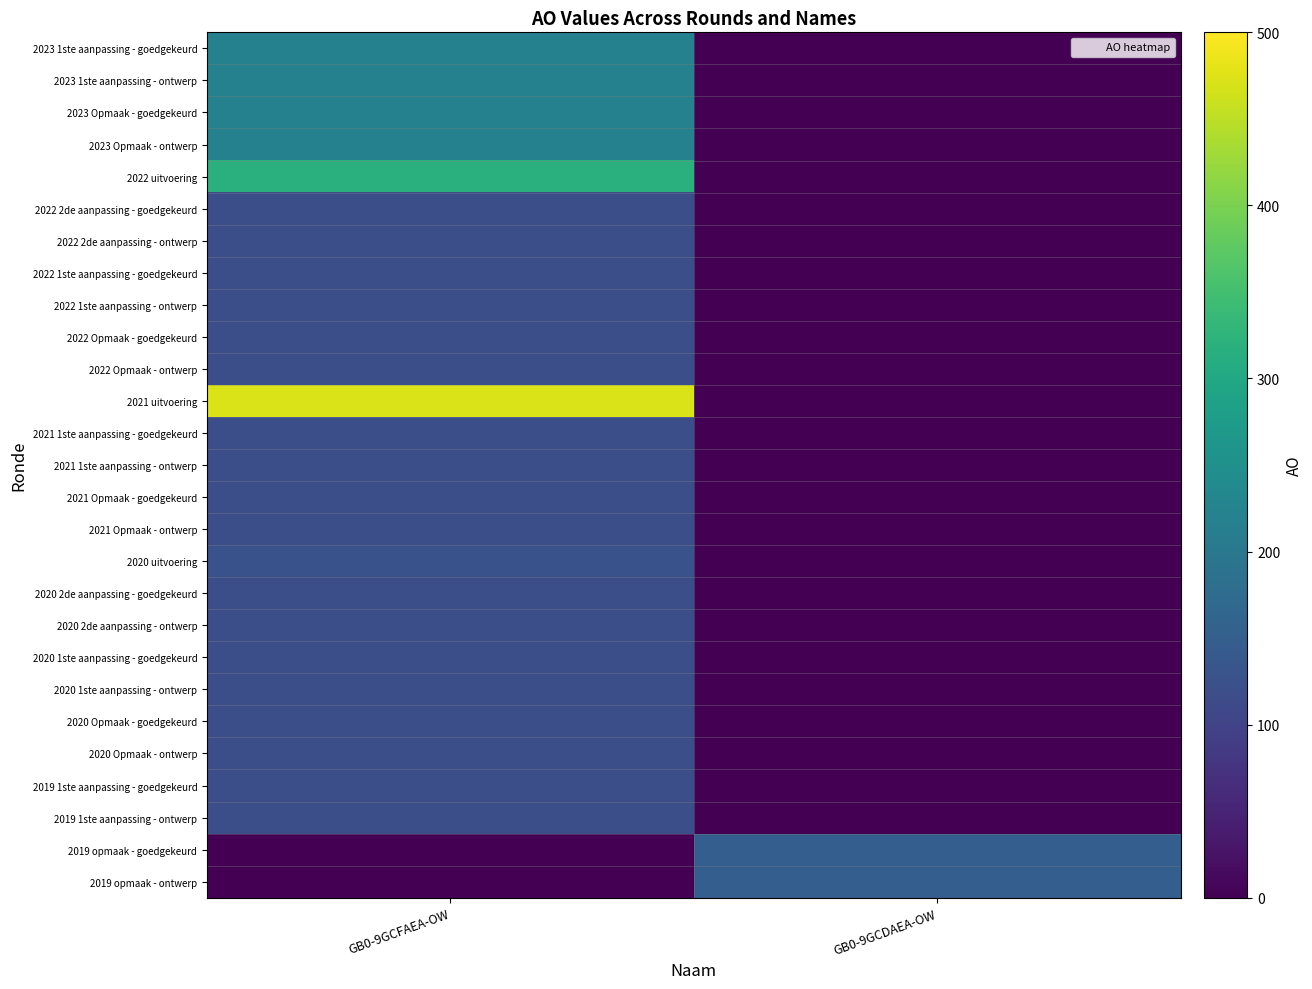

What is the difference between the highest and lowest values at GB0-9GCDAEA-OW?

150